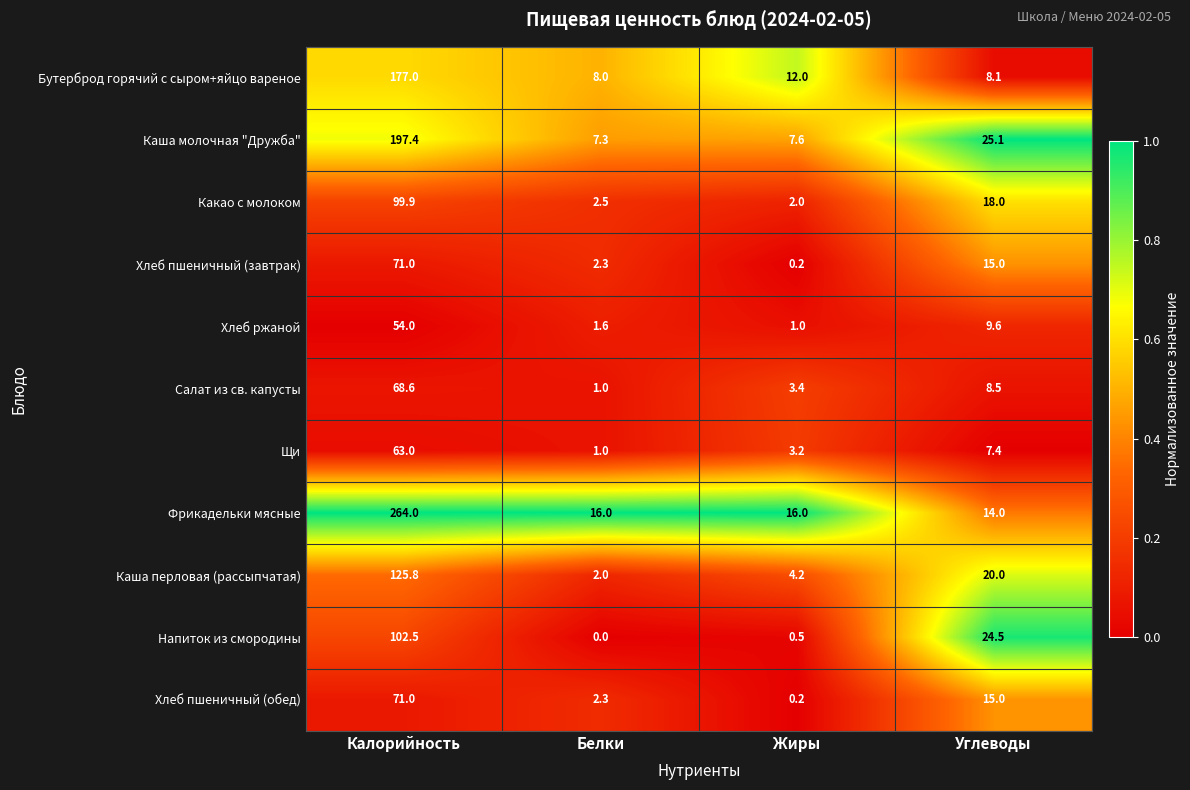

What is the sum of all Бутерброд горячий с сыром+яйцо вареное values?

205.1